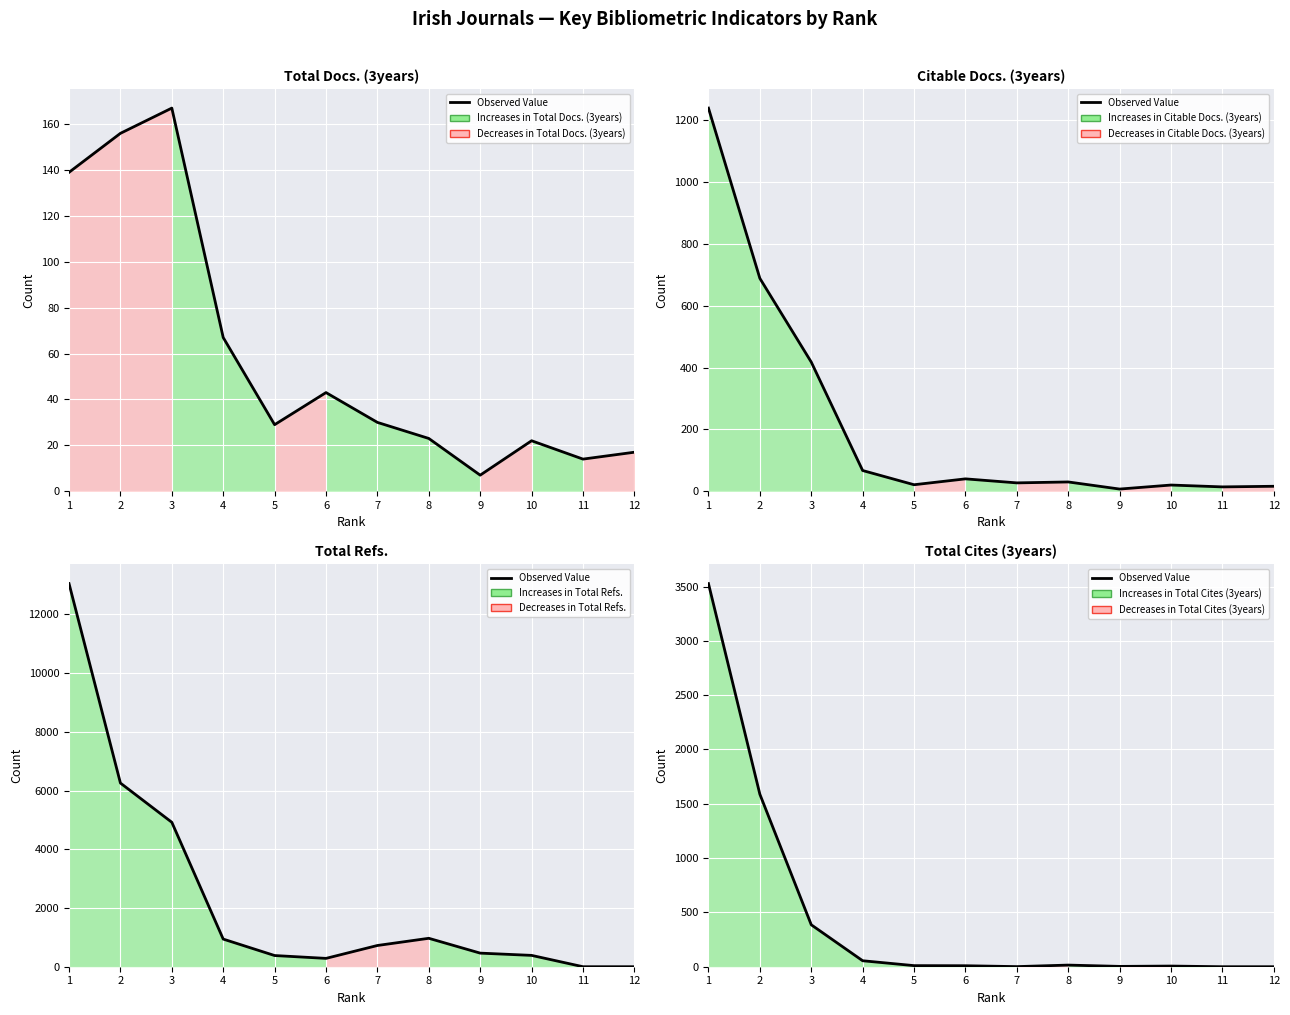

Reading left to right, extract all data points from this chart.

1=3527	2=1588	3=386	4=55	5=10	6=9	7=1	8=15	9=3	10=6	11=0	12=0